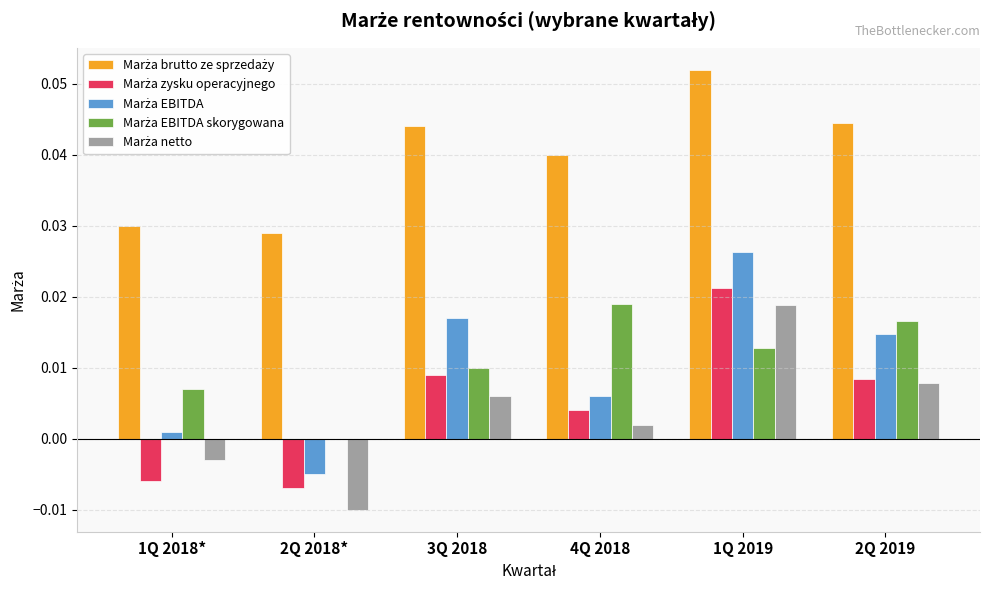

At which category is the sum across all series the highest?

1Q 2019